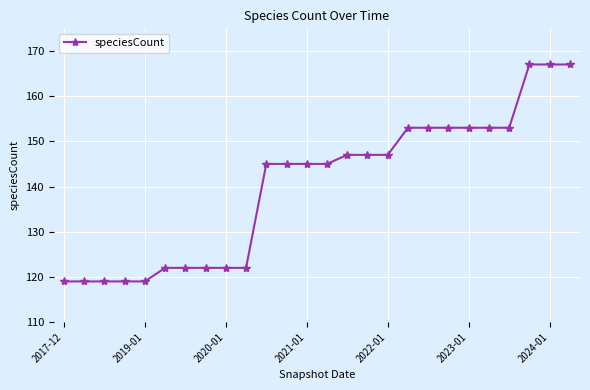

Reading left to right, what are all the values shown in this chart?

119	119	119	119	119	122	122	122	122	122	145	145	145	145	147	147	147	153	153	153	153	153	153	167	167	167